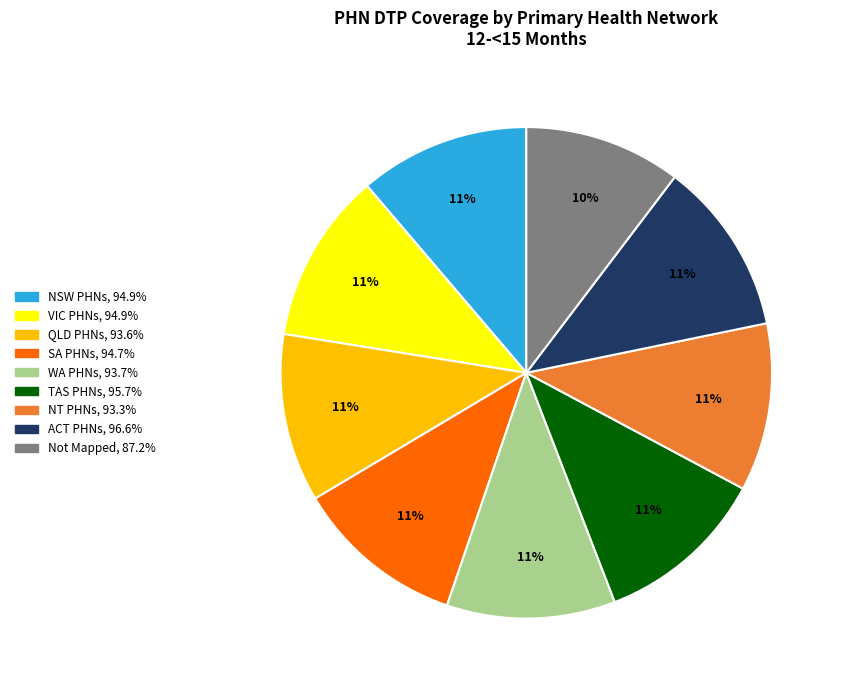

To the nearest percent, what is the average slice percentage?

11%